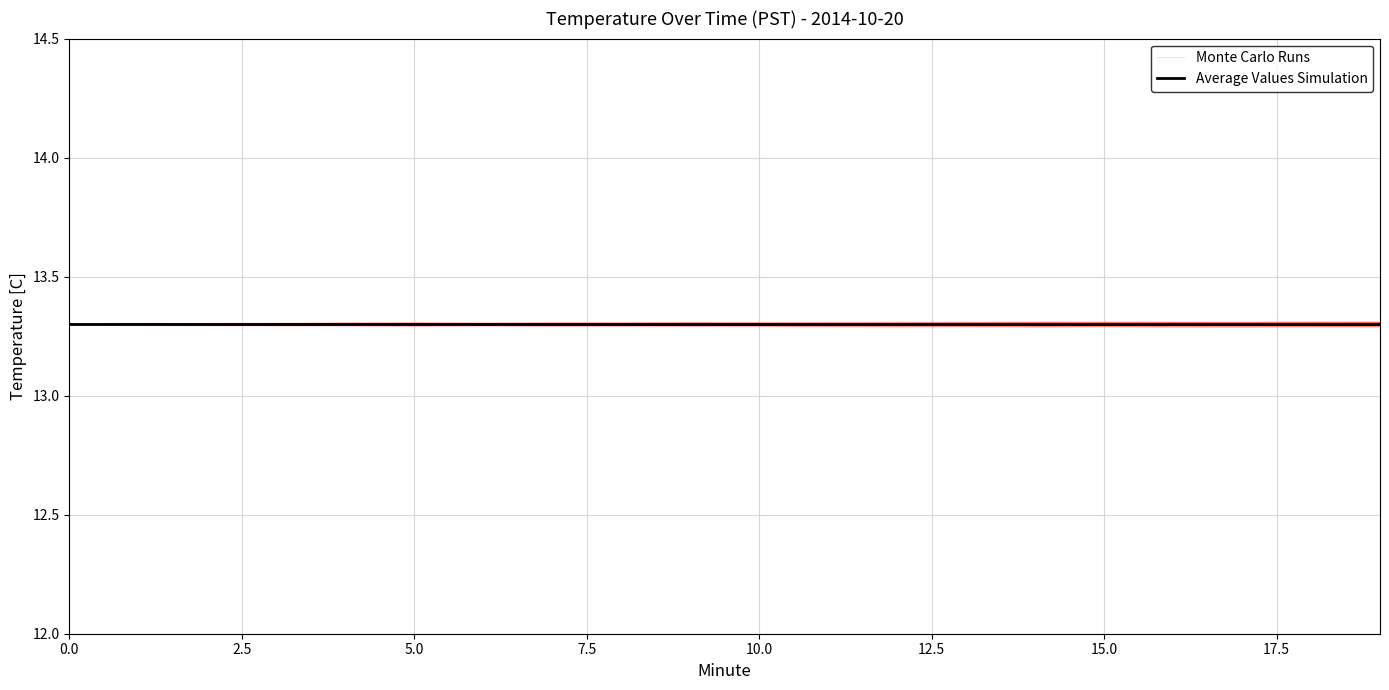

At how many categories does at least one series exceed 13?

20